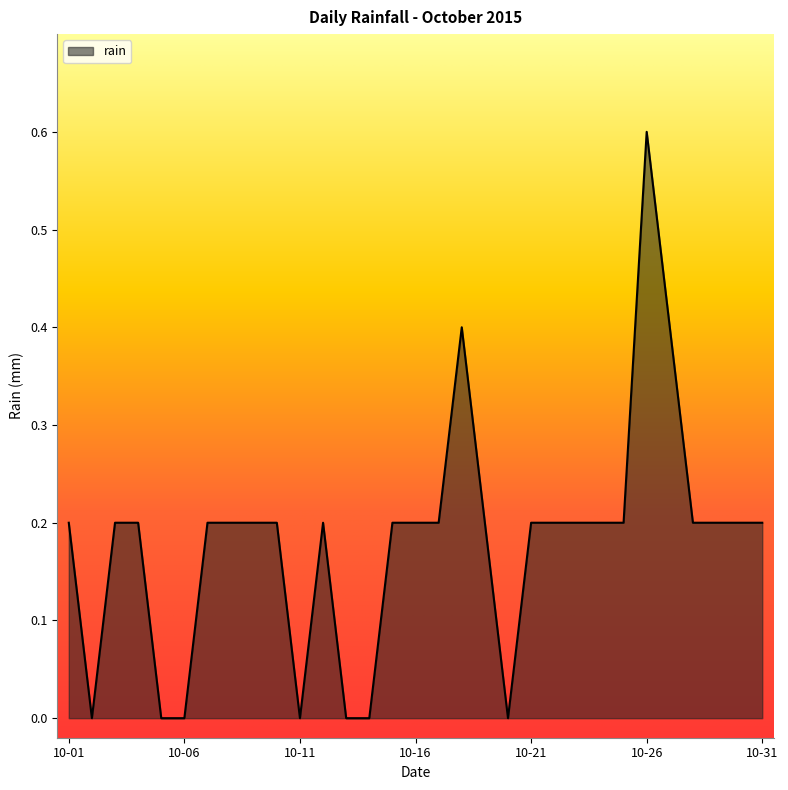

Count the values in the range 0 to 1.

31